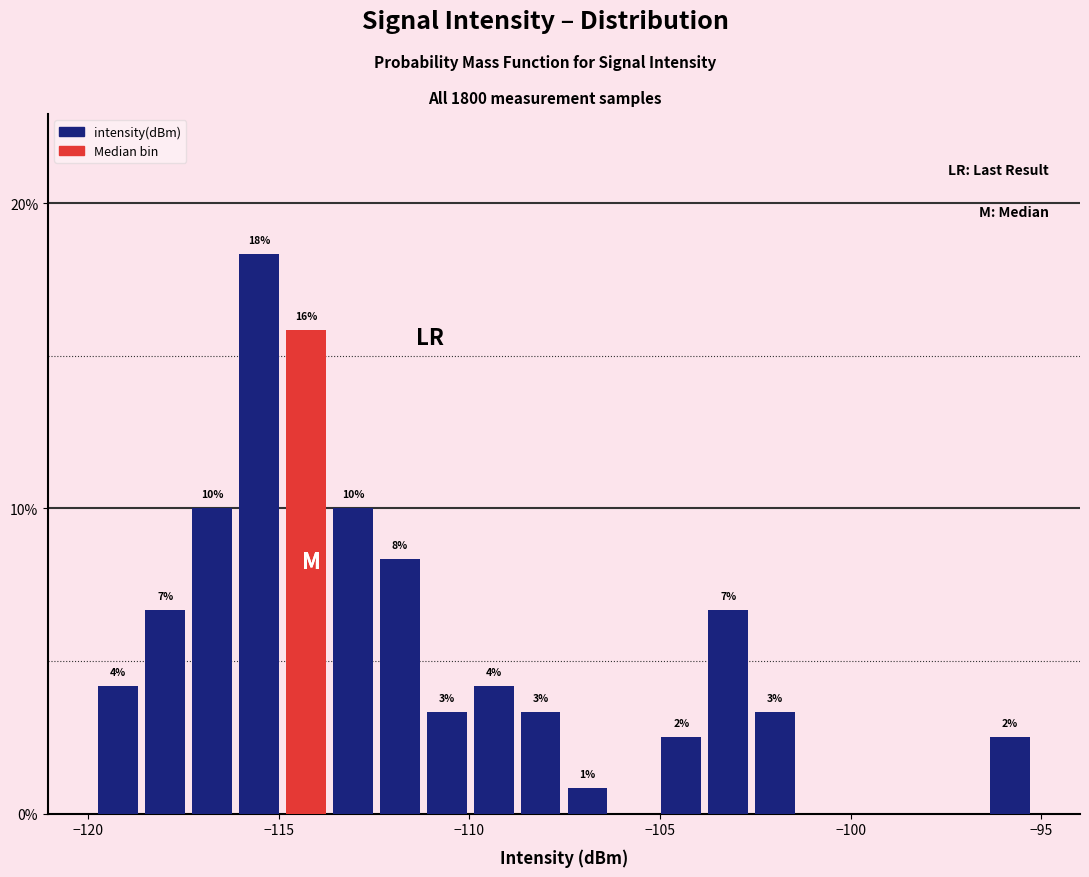

Around what value on the x-axis is the tallest bar? Give the approximate position of its centre, as read against the axis.

-115.5